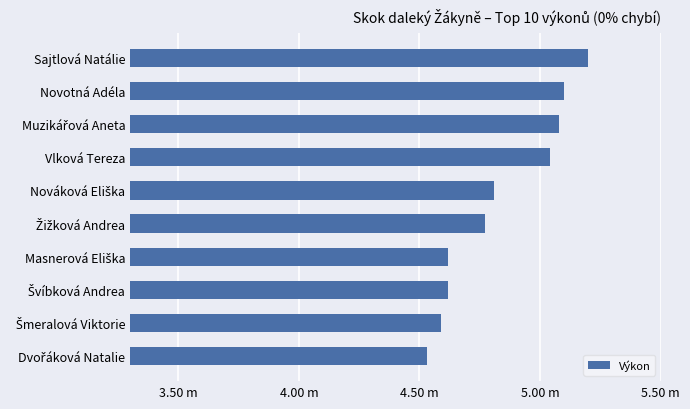

Are the bars horizontal?

Yes